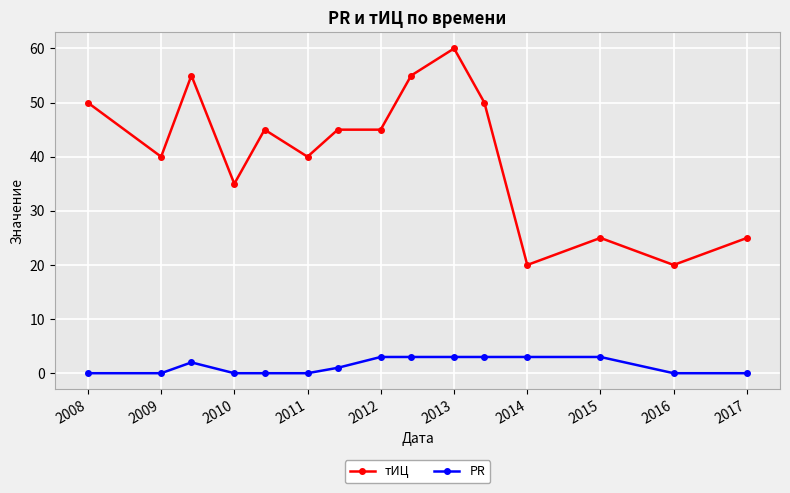

List the series in order of their overall mean, lowest first.

PR, тИЦ